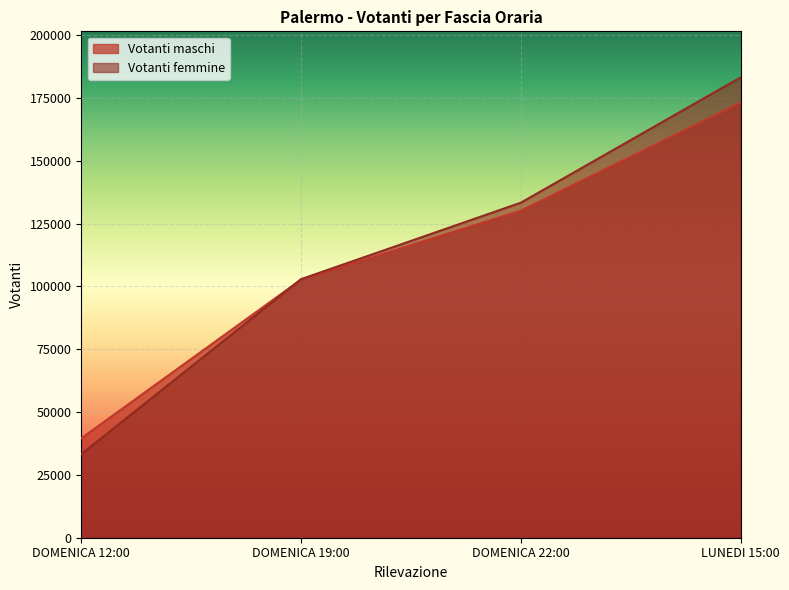

How many data points in Votanti femmine are above 133357?

1